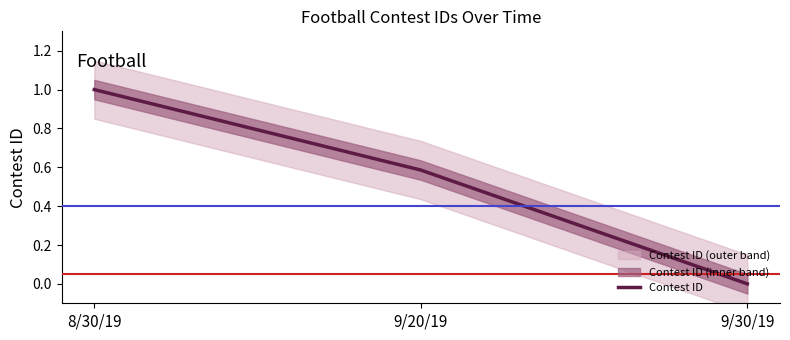

What is the change in value from 8/30/19 to 9/20/19?

-0.4